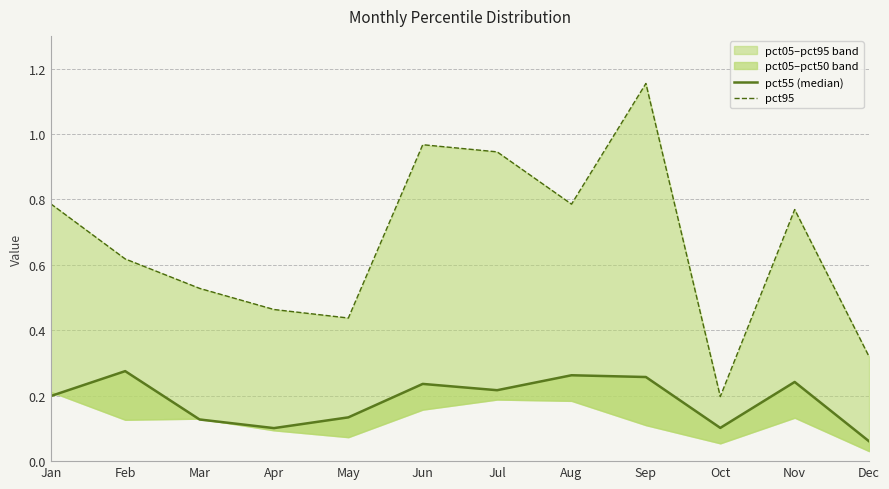

Rank the series by their maximum value, from lowest to highest.

pct55 (median), pct95